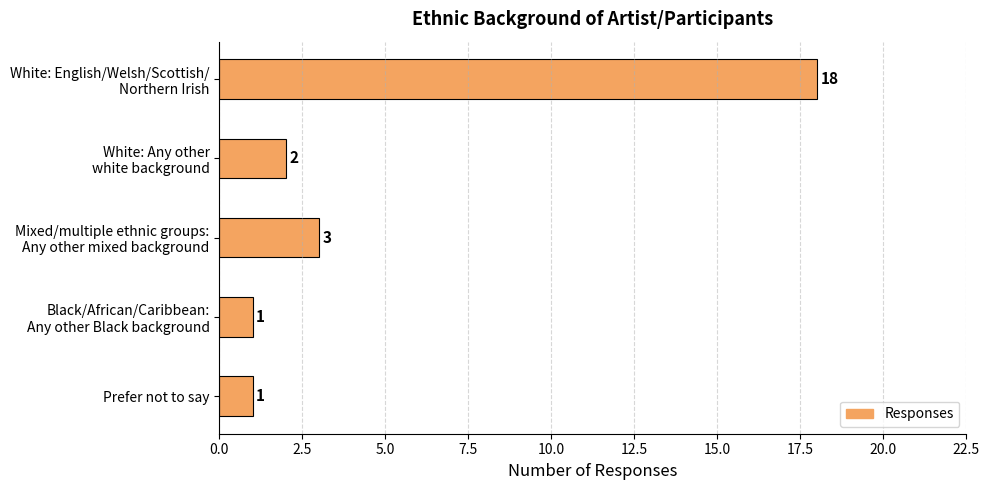

What is the average value?

5